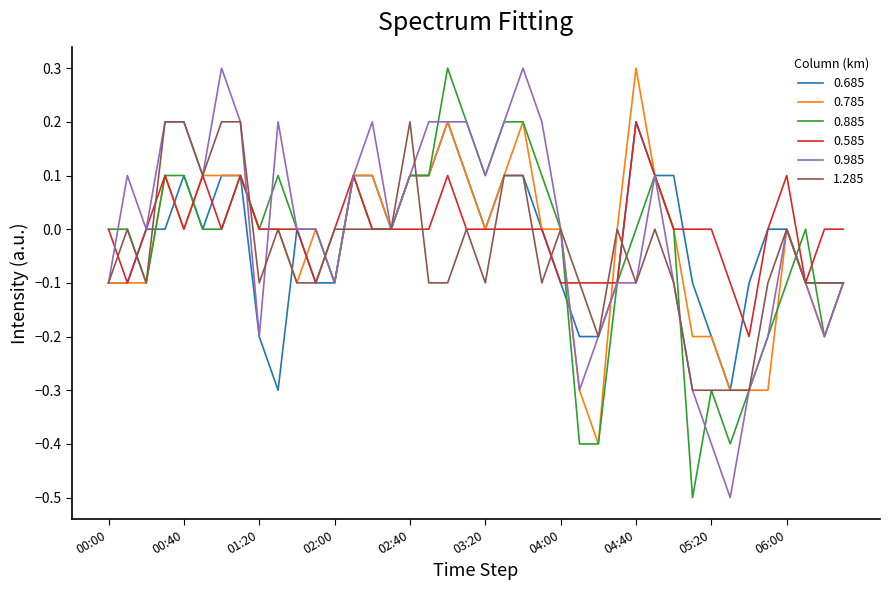

What is the minimum value for 0.685?

-0.3